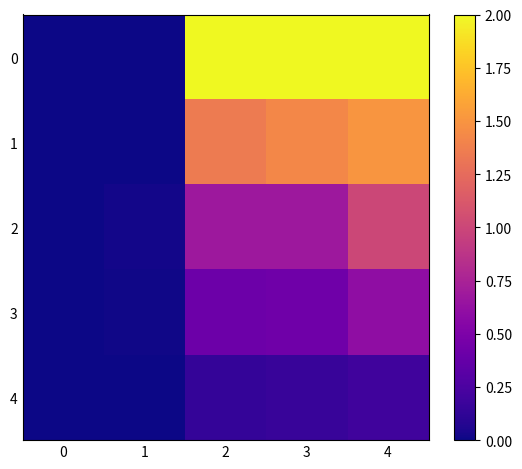

What is the spread (max minus min) of values at 4?

1.8